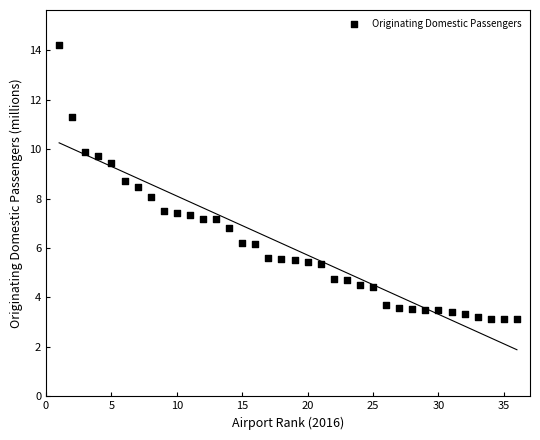

What is the range of X values (max minus min)?

35.0